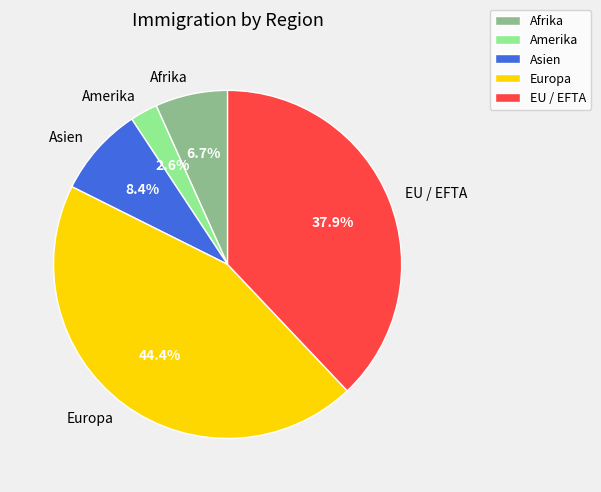

To the nearest percent, what portion does EU / EFTA represent?

38%